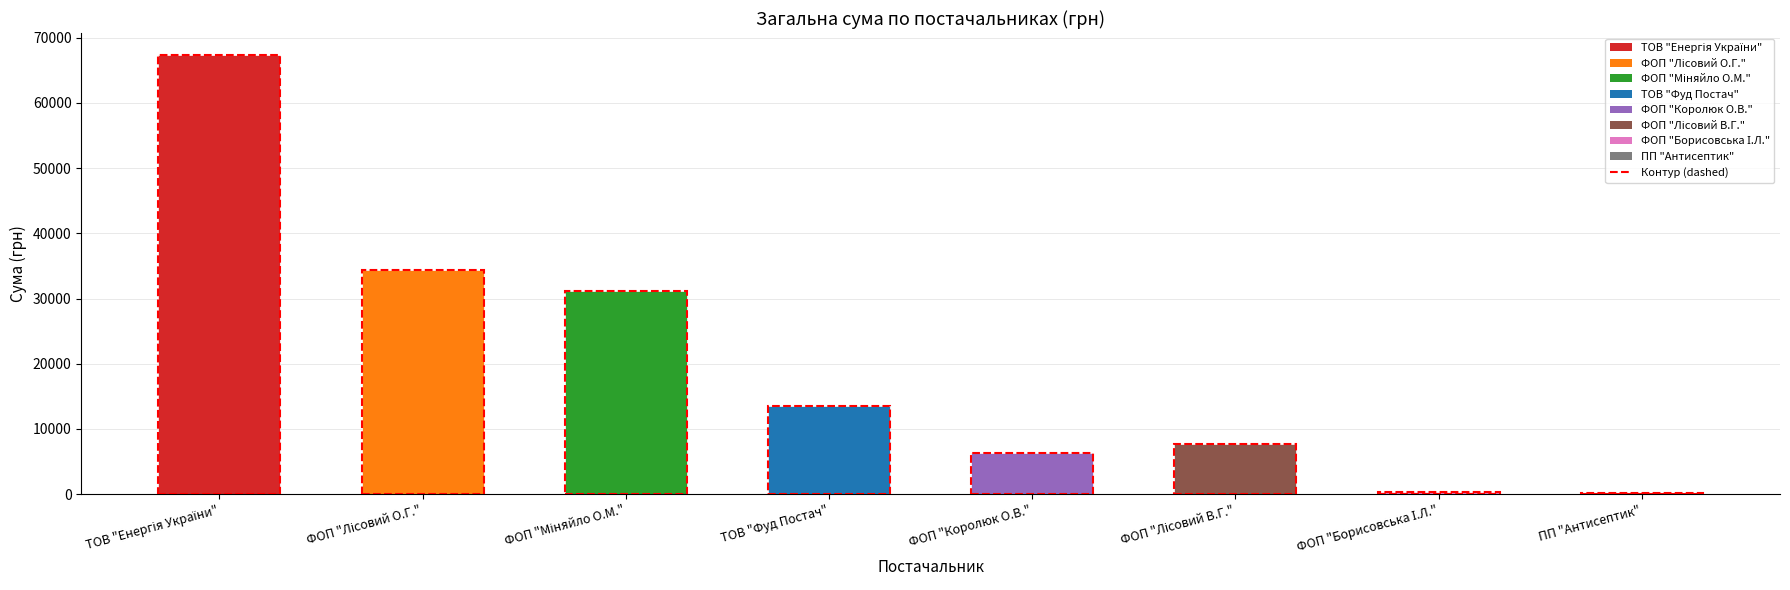

Between ТОВ "Фуд Постач" and ФОП "Королюк О.В.", which is larger?

ТОВ "Фуд Постач"